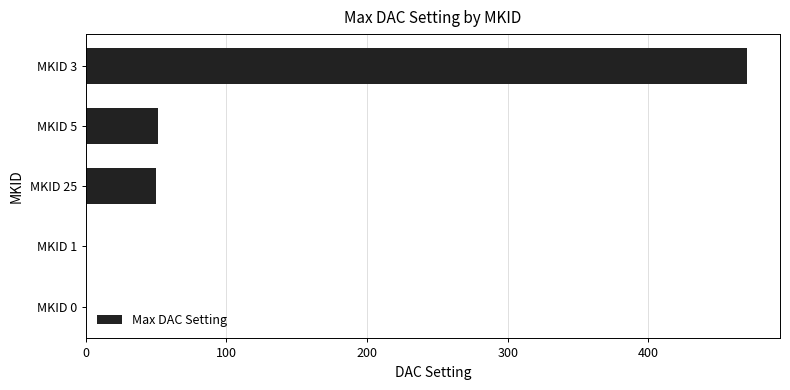

What is the change in value from MKID 0 to MKID 25?

+50